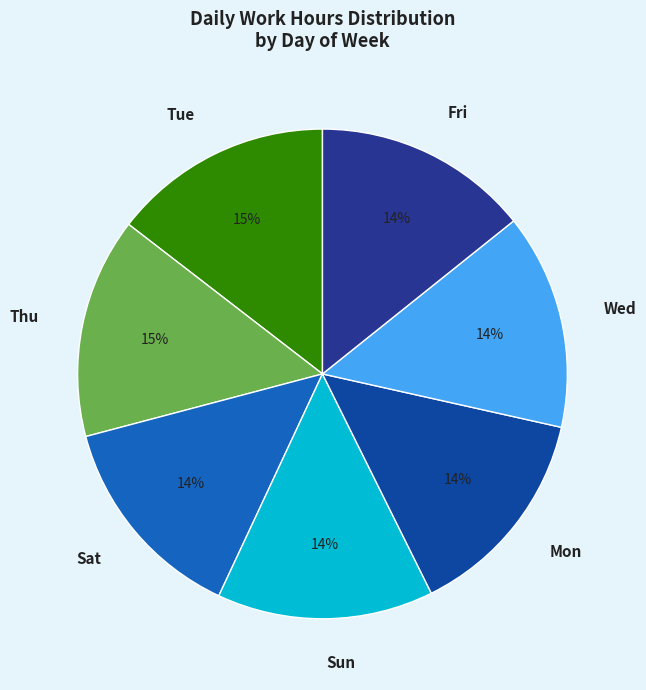

What percentage is the Thu slice, to the nearest percent?

15%